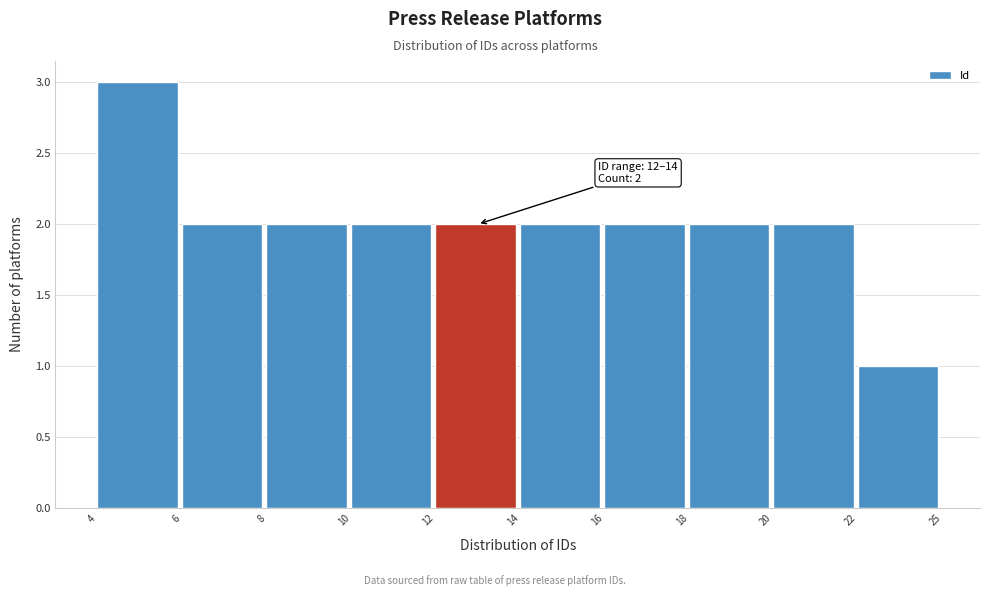

Reading right to left, transcribe all the data shown in this chart.

22=1	20=2	18=2	16=2	14=2	12=2	10=2	8=2	6=2	4=3